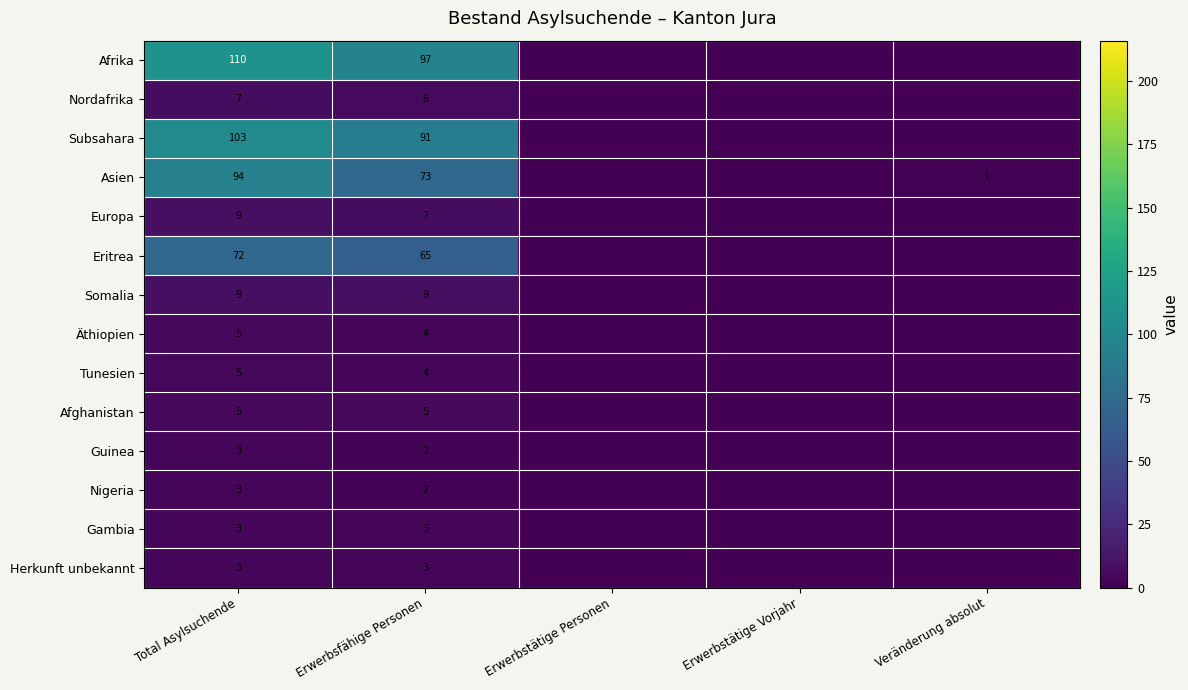

The Afrika series shows 144 at Erwerbsfähige Personen. True or false?

False